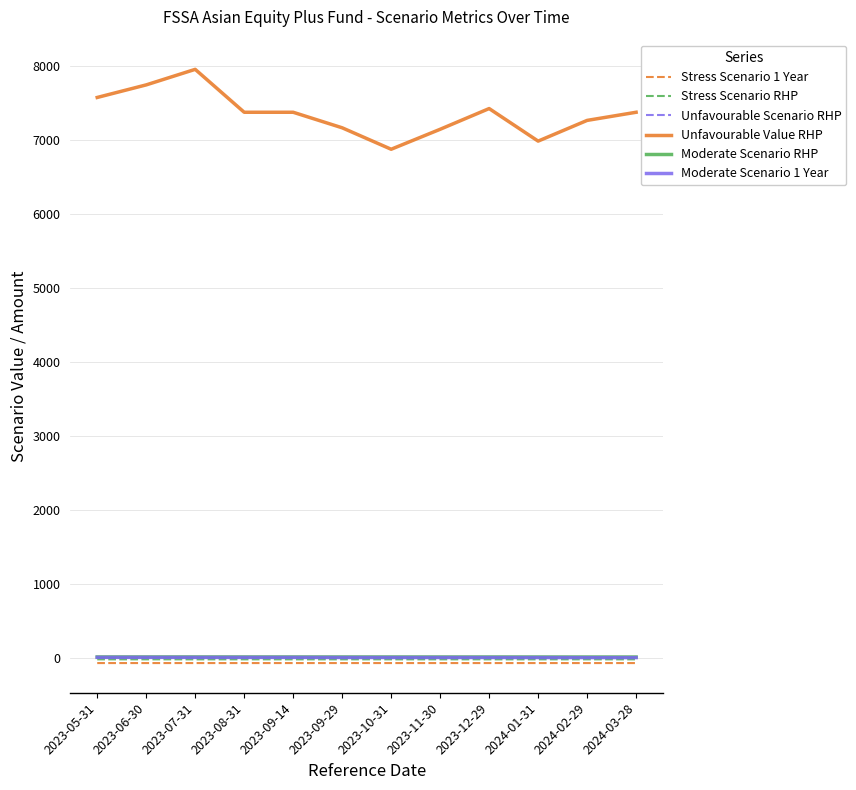

True or false: Stress Scenario 1 Year and Unfavourable Value RHP intersect in this chart.

False